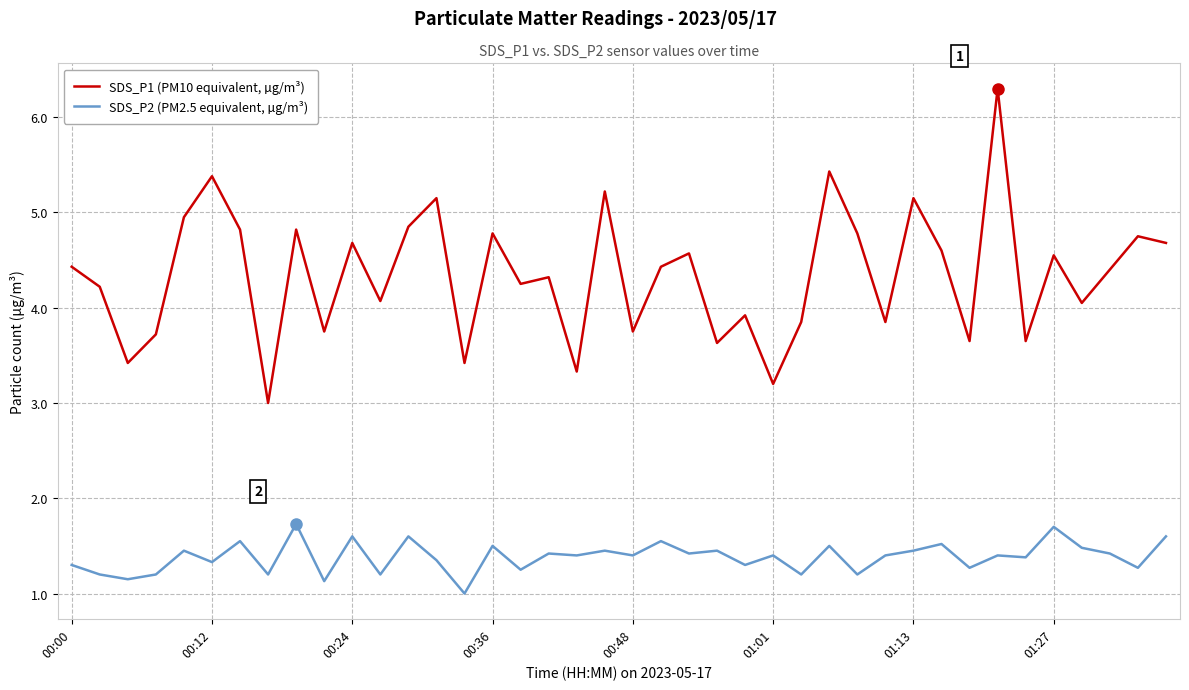

Which series has the largest range (max minus min)?

SDS_P1 (PM10 equivalent, µg/m³)